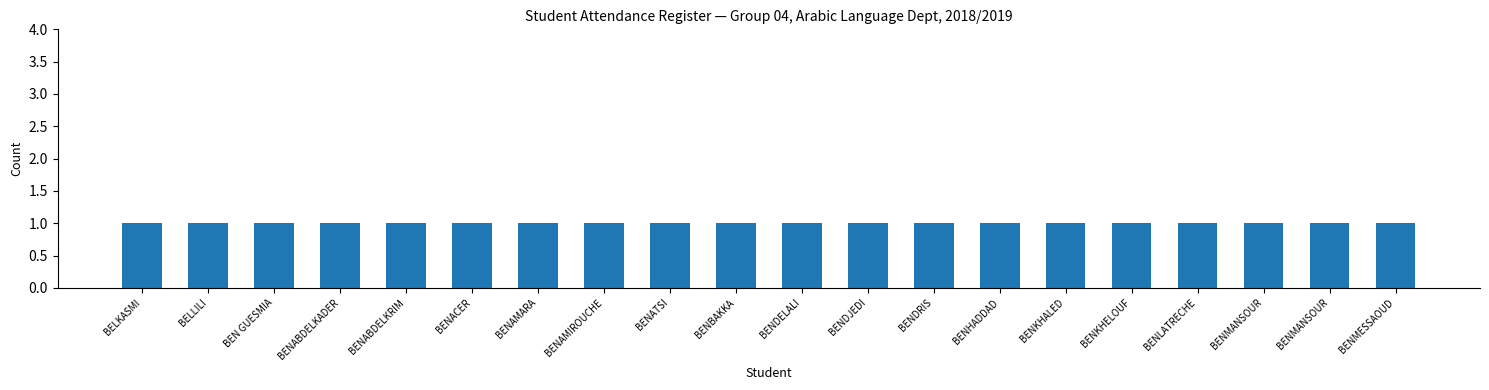

At which label is the value closest to 10?

BENBAKKA